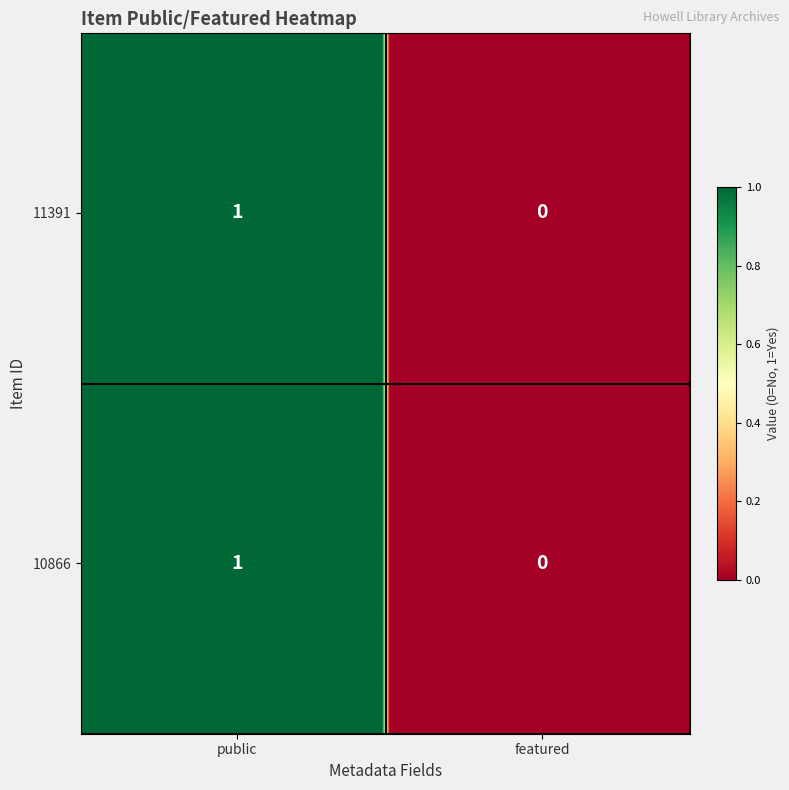

Is it true that 10866 equals 1 at featured?

False